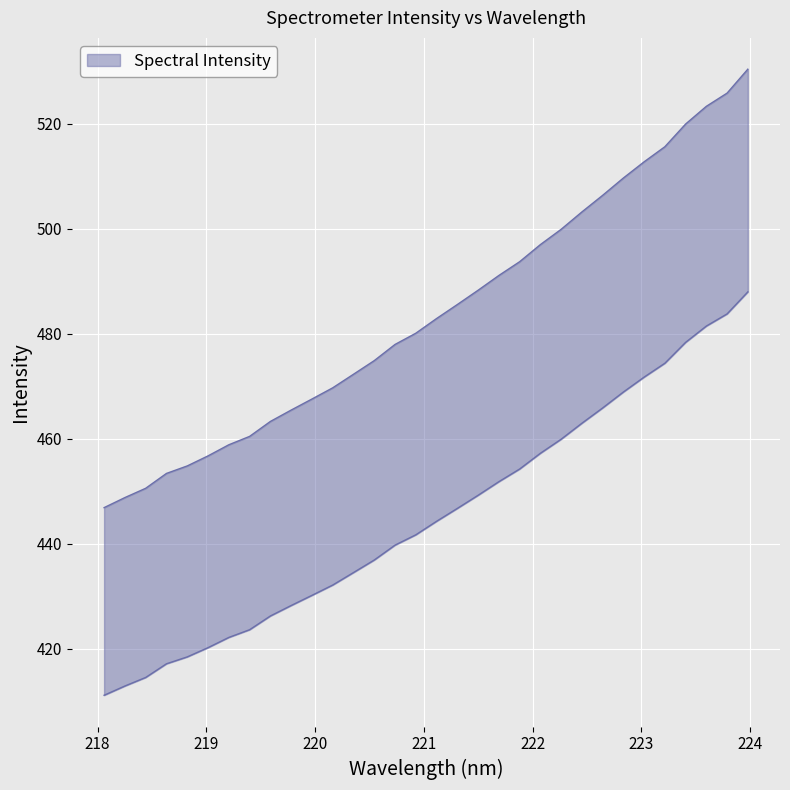

What is the ratio of the value at 221.8812 to the value at 219.2067?

1.1